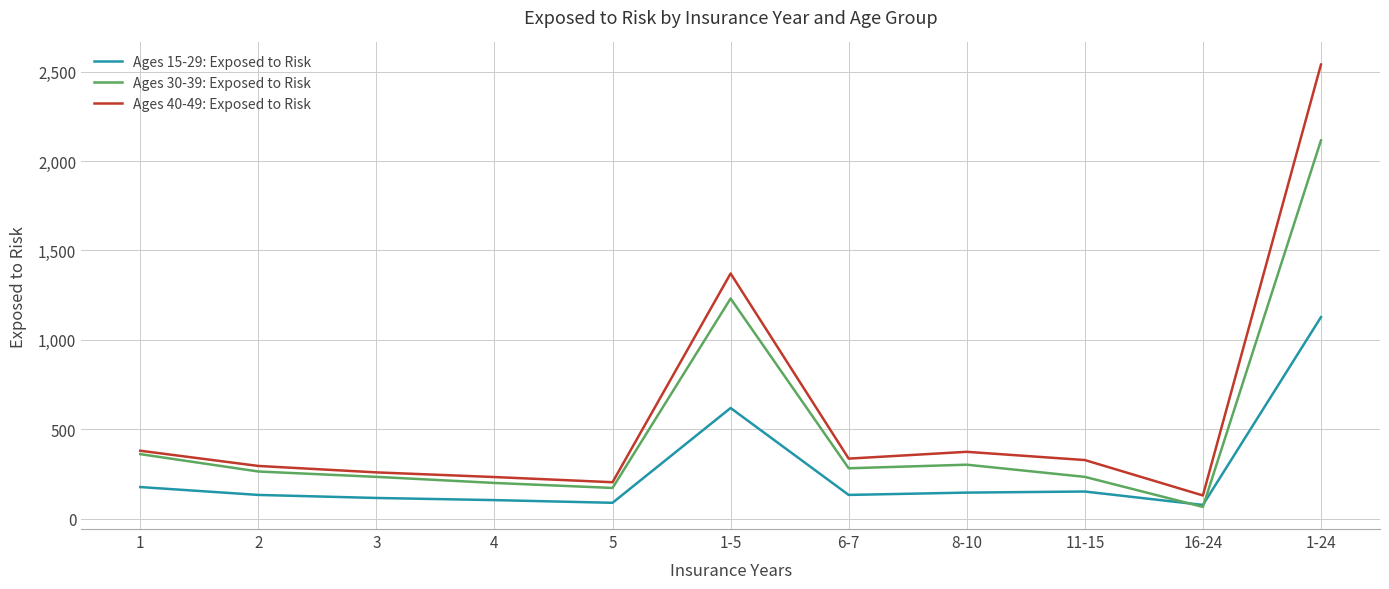

After their last crossing, which series has the higher values: Ages 30-39: Exposed to Risk or Ages 15-29: Exposed to Risk?

Ages 30-39: Exposed to Risk